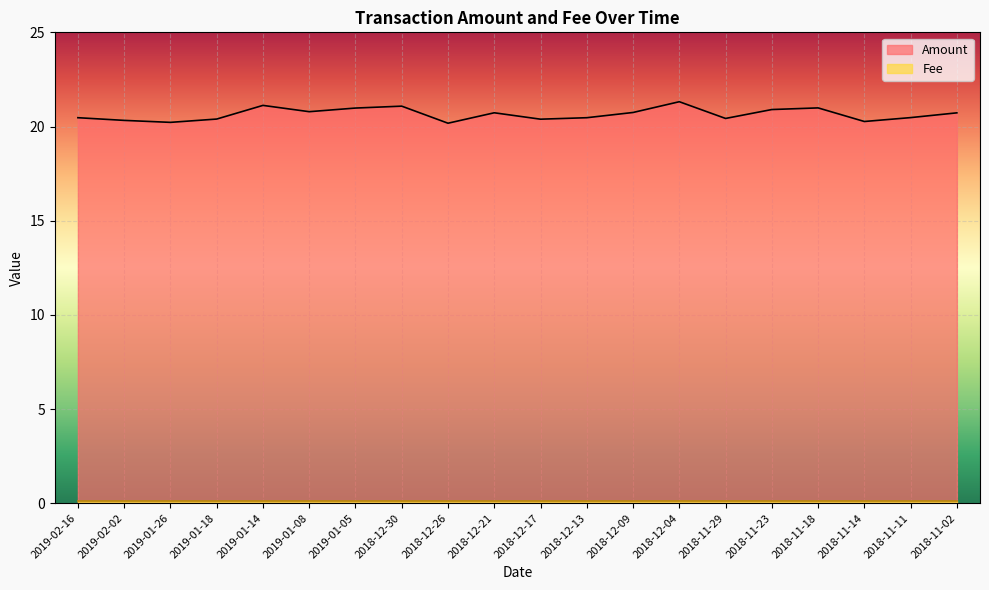

What is the ratio of the value at 2018-12-30 to the value at 2018-11-29?

1.0